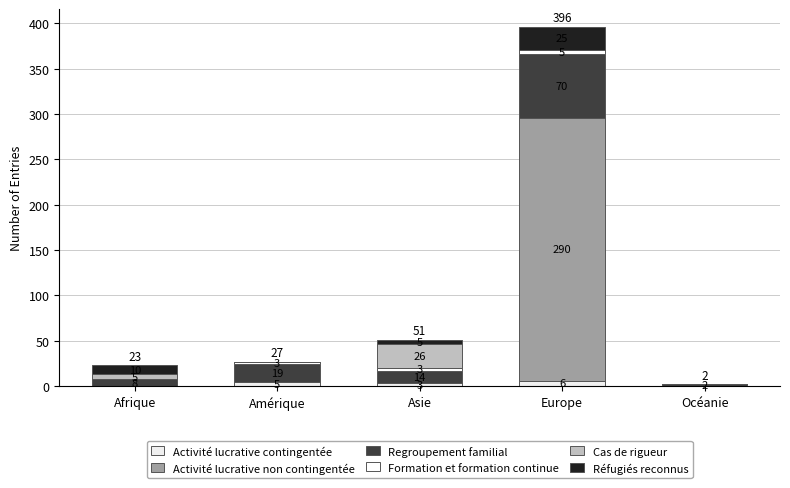

How many categories are shown in the chart?

5